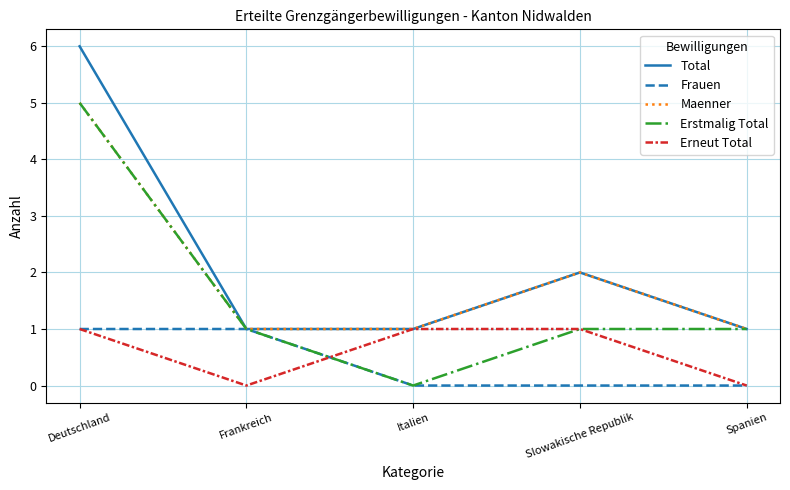

Reading left to right, list all the values displayed in this chart.

Total: 6	1	1	2	1
Frauen: 1	1	0	0	0
Maenner: 5	1	1	2	1
Erstmalig Total: 5	1	0	1	1
Erneut Total: 1	0	1	1	0